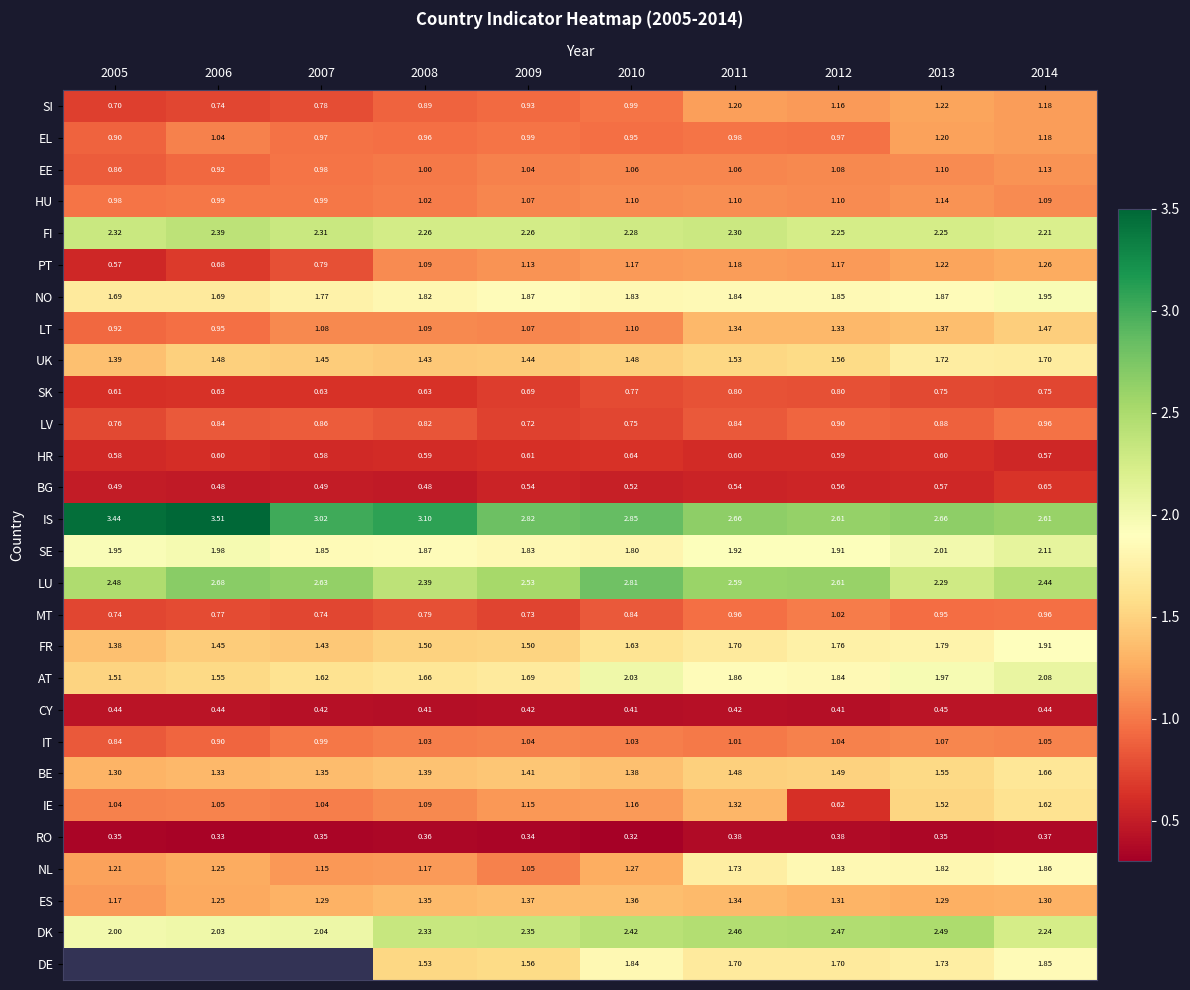

True or false: FR has a value of 0.4 at 2009.

False